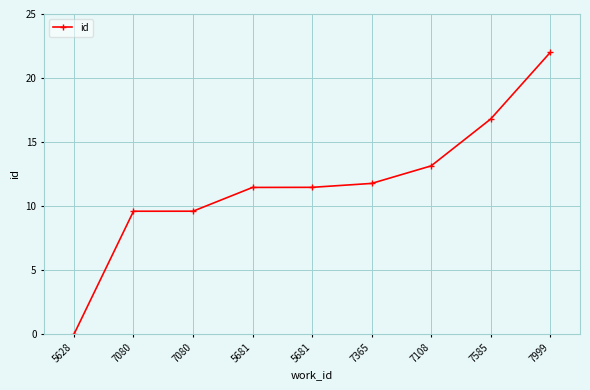

List the labels in order of value, largest first.

7999, 7585, 7108, 7365, 5681, 5681, 7080, 7080, 5628